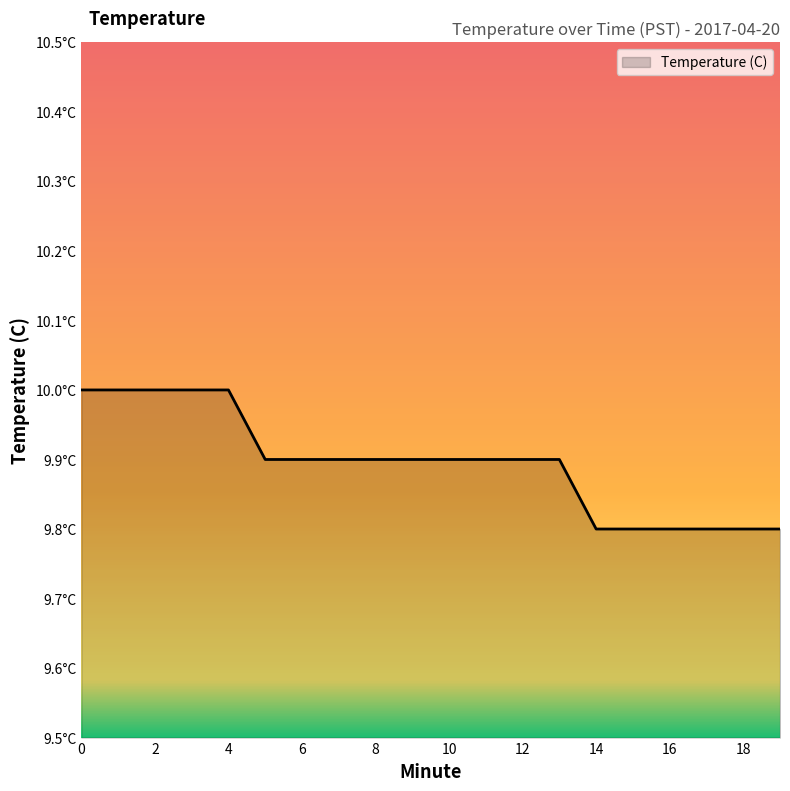

How many values are between 9 and 10?

20